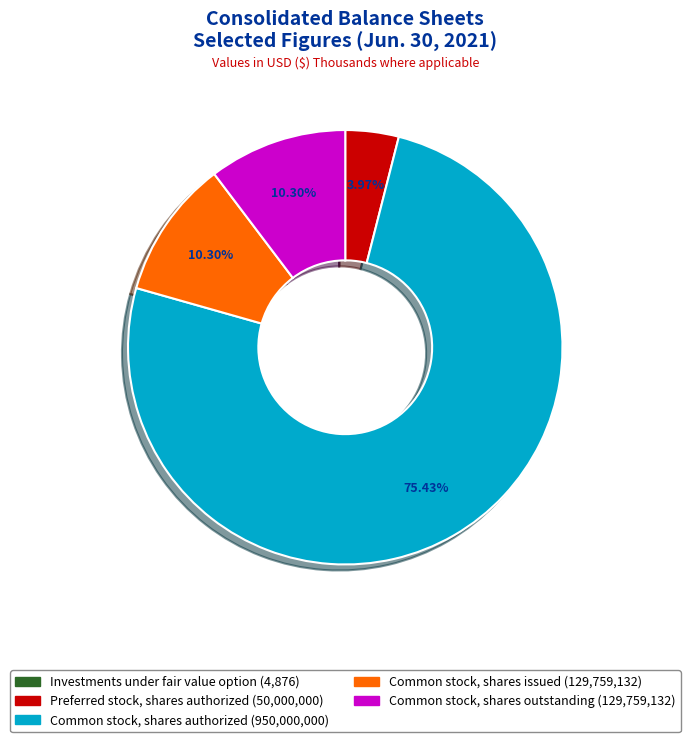

What is the largest slice in the pie chart?

Common stock, shares authorized